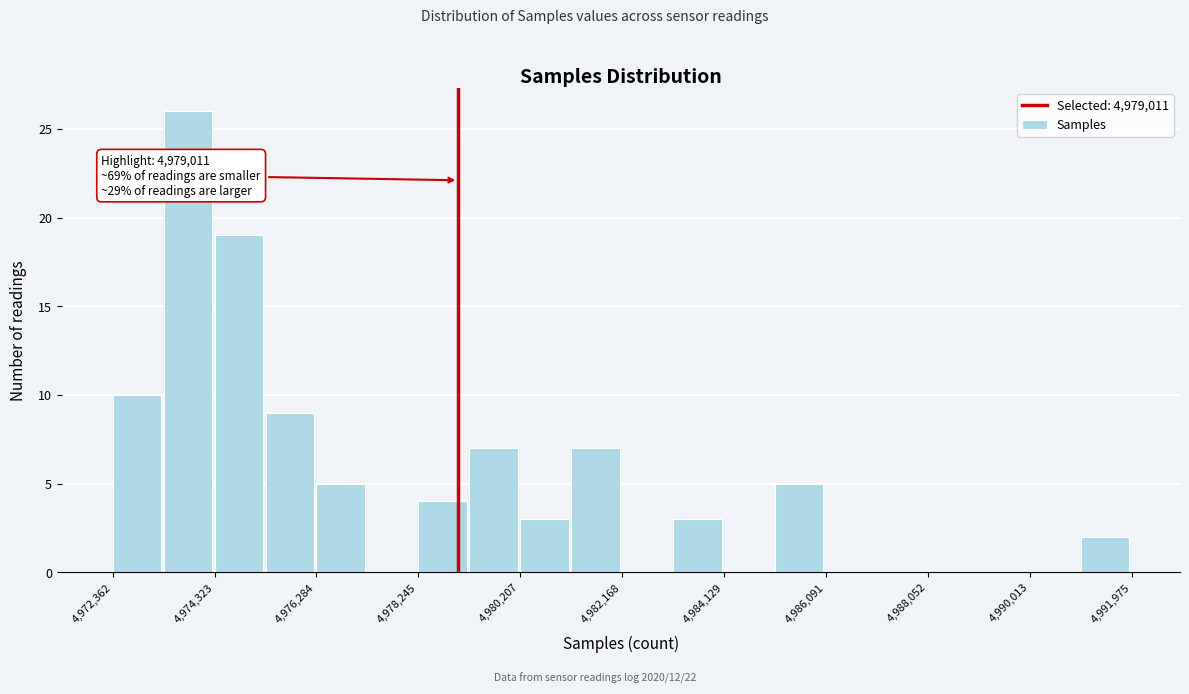

Over which range of the x-axis is the bar tallest?

4973400 to 4974400